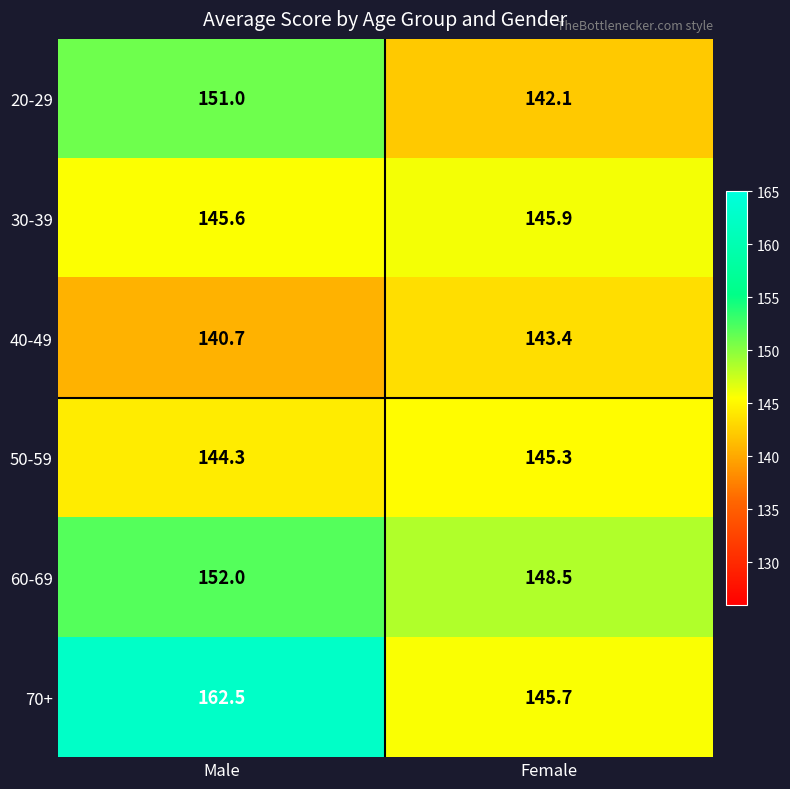

What is the sum of all 60-69 values?

300.5